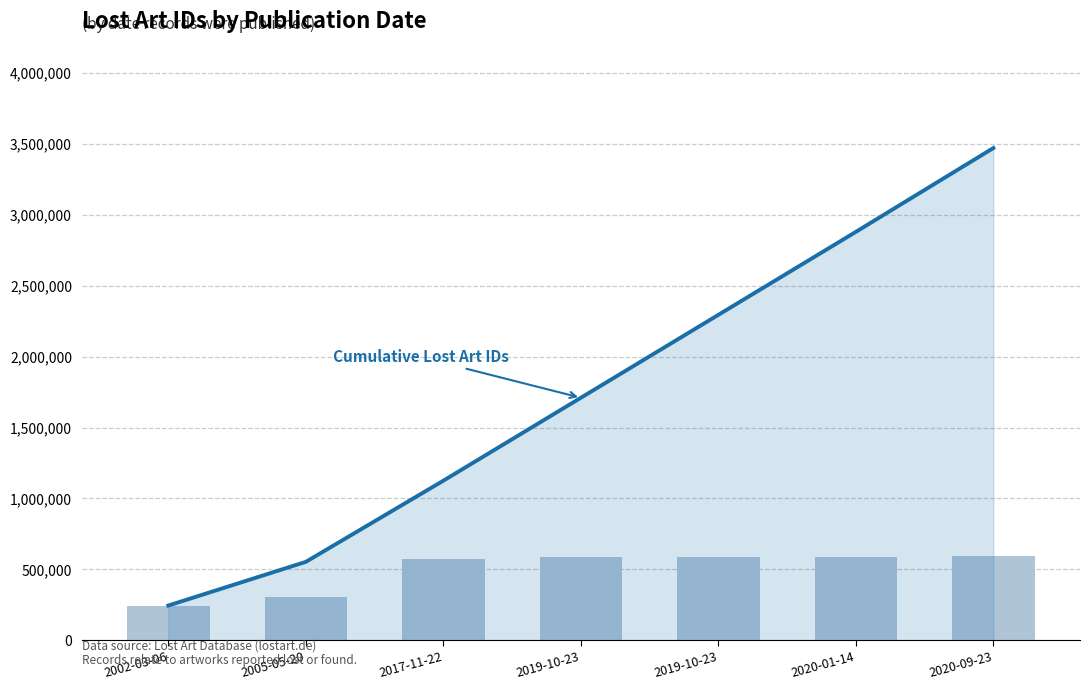

True or false: Lost Art ID has a value of 798252 at 2019-10-23.

False